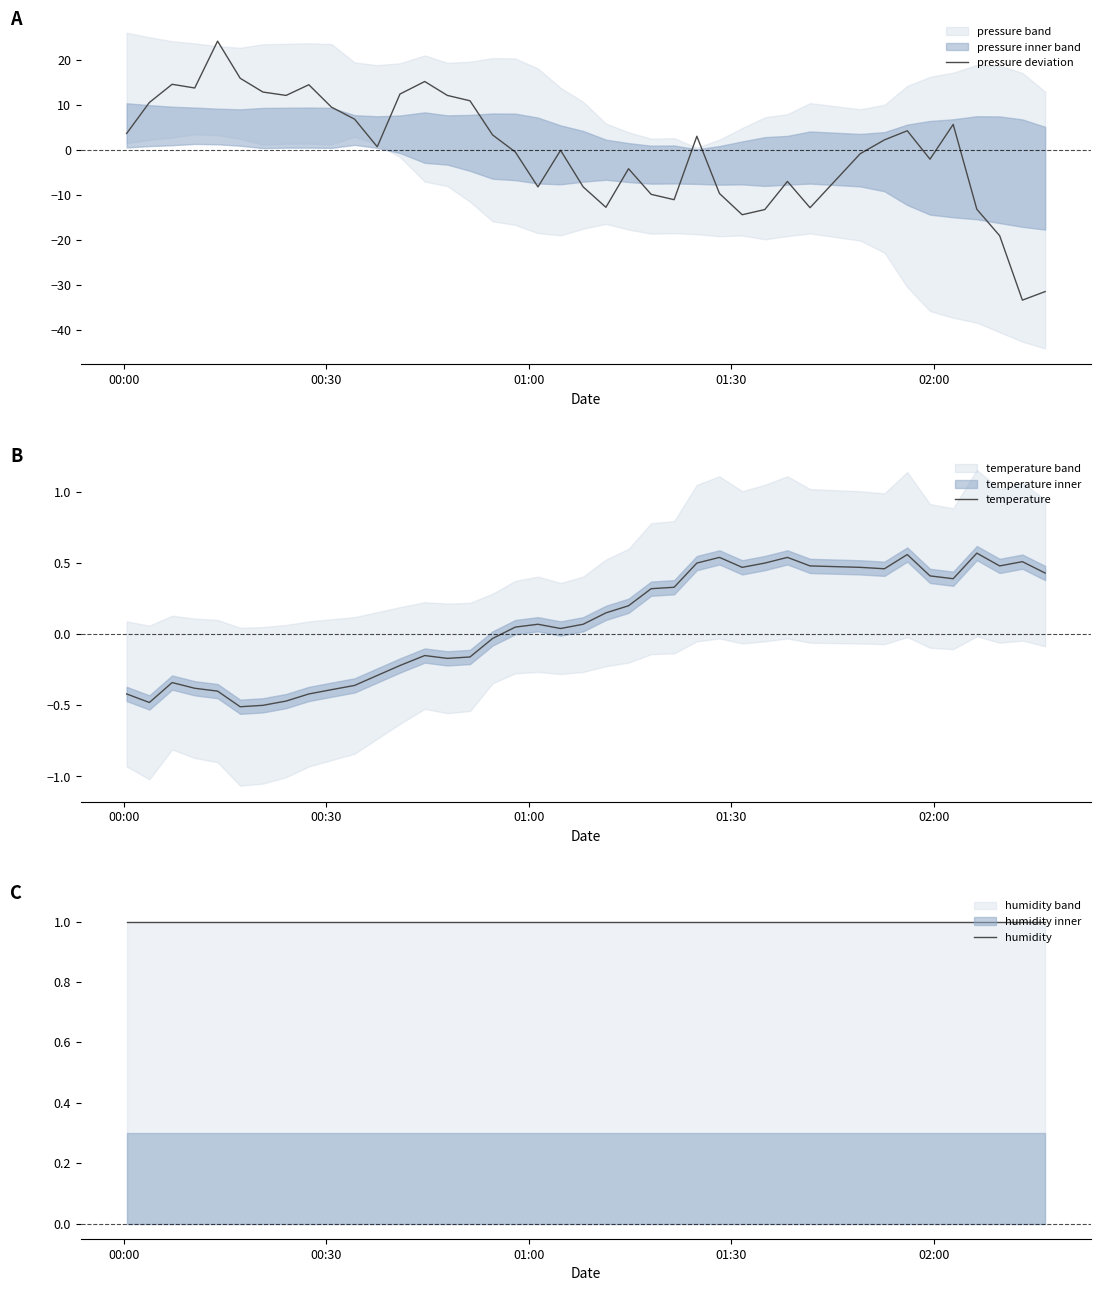

What is the lowest value of the pressure deviation series?

-33.3